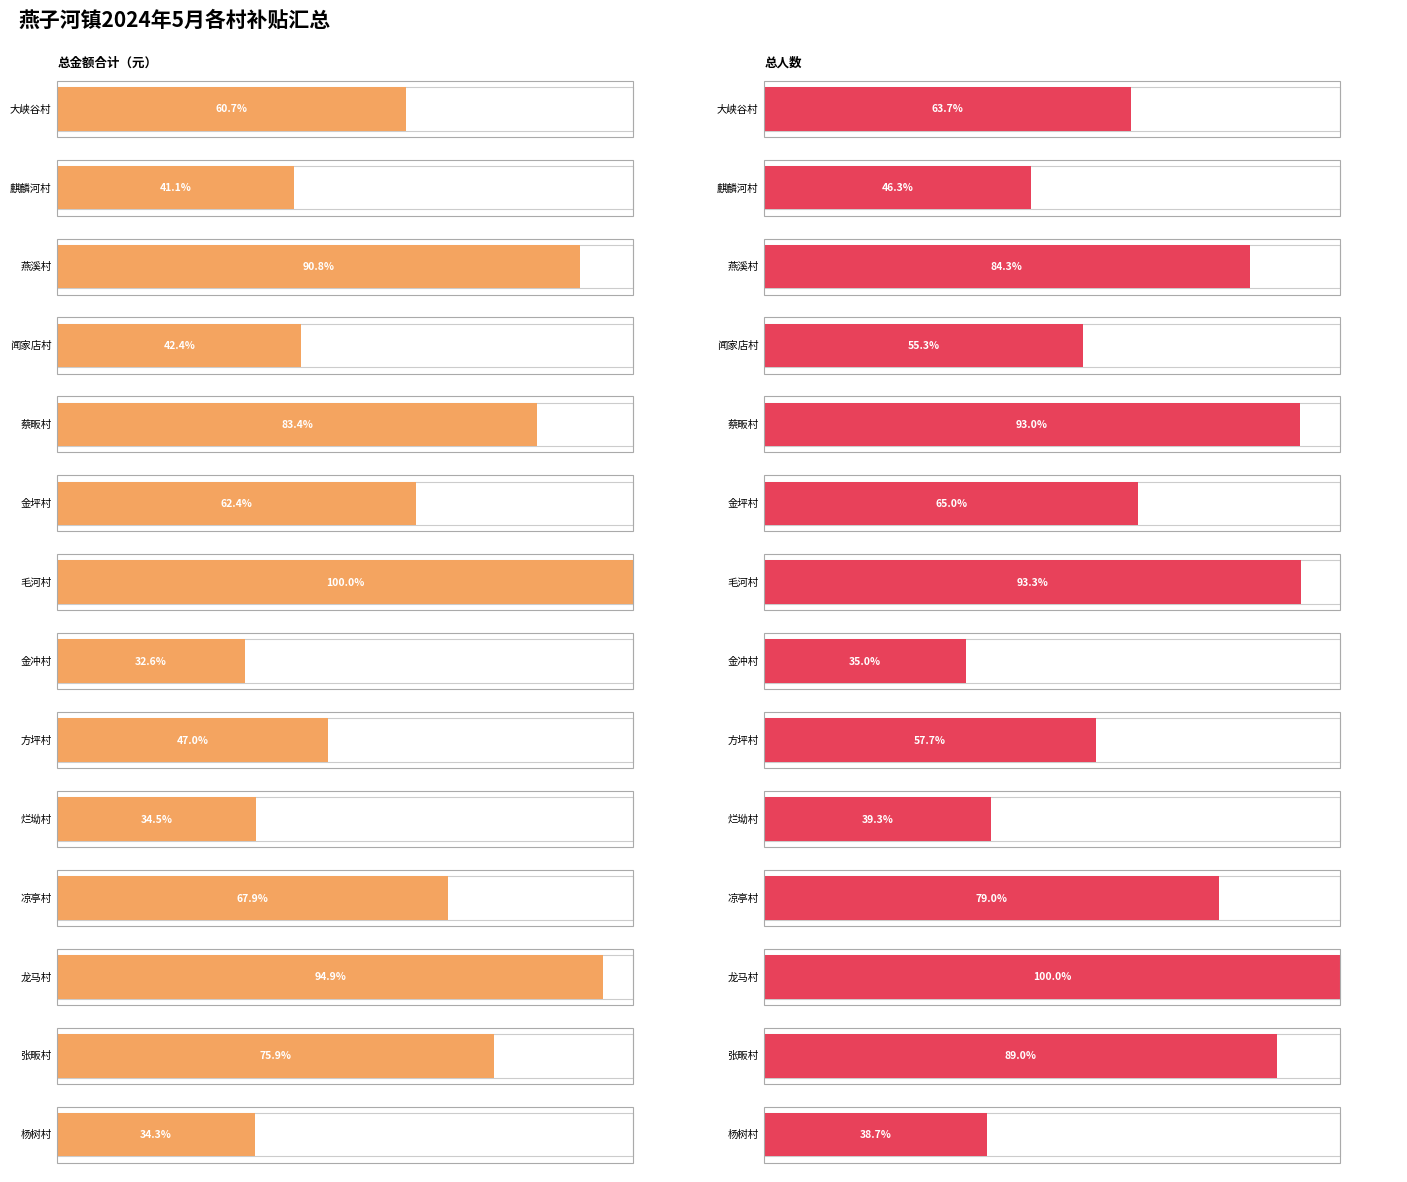

What is the total value across all series at 方坪村?

114999.1